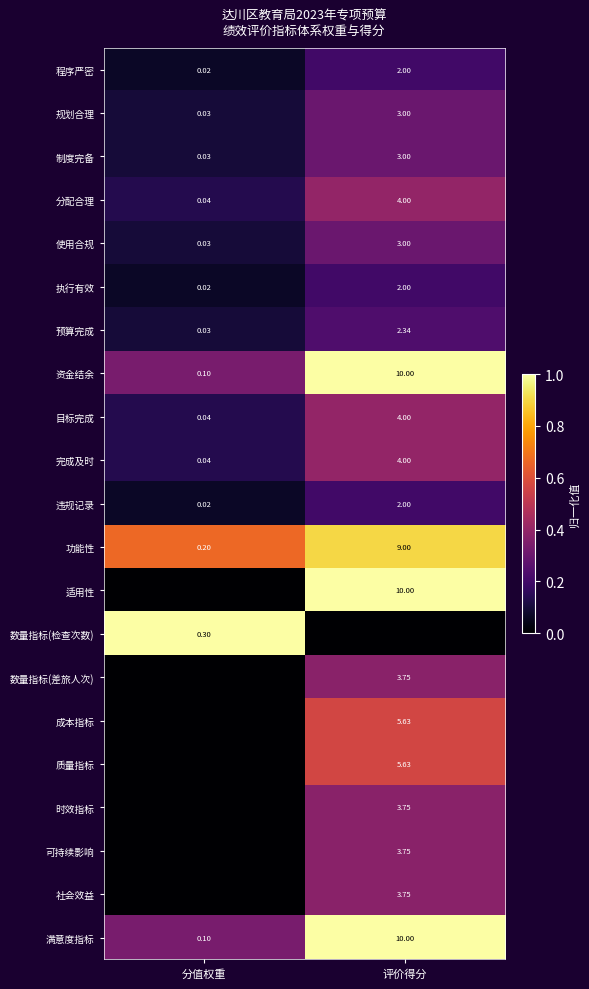

Is it true that 功能性 equals 0.9 at 分值权重?

False